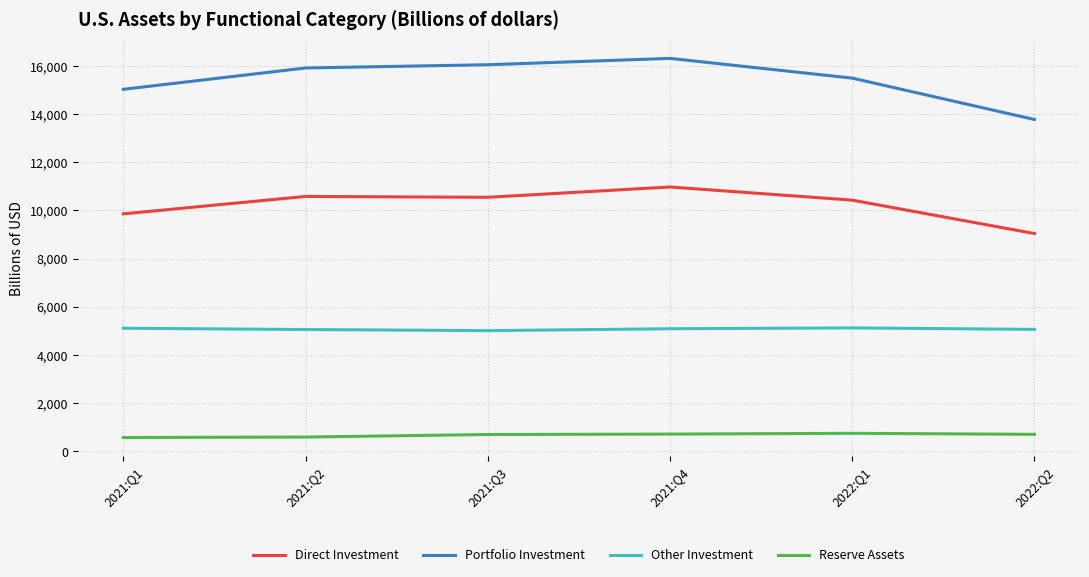

List the series in order of their overall mean, lowest first.

Reserve Assets, Other Investment, Direct Investment, Portfolio Investment